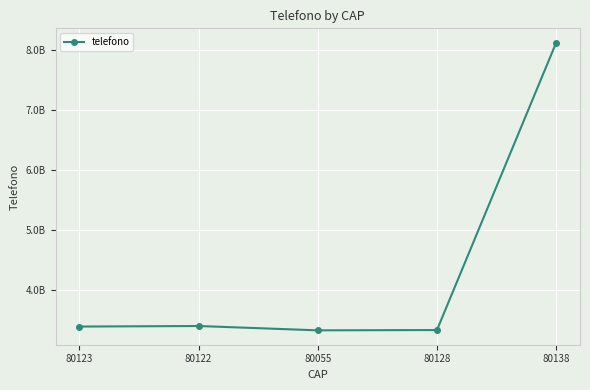

Is this an area chart (filled region under the line)?

No